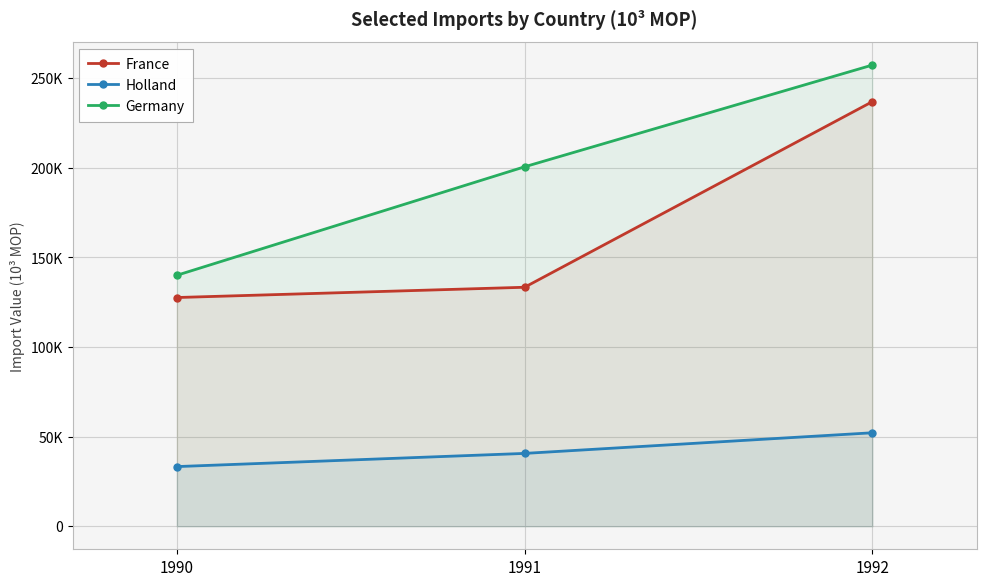

Which category has the lowest value in the Holland series?

1990